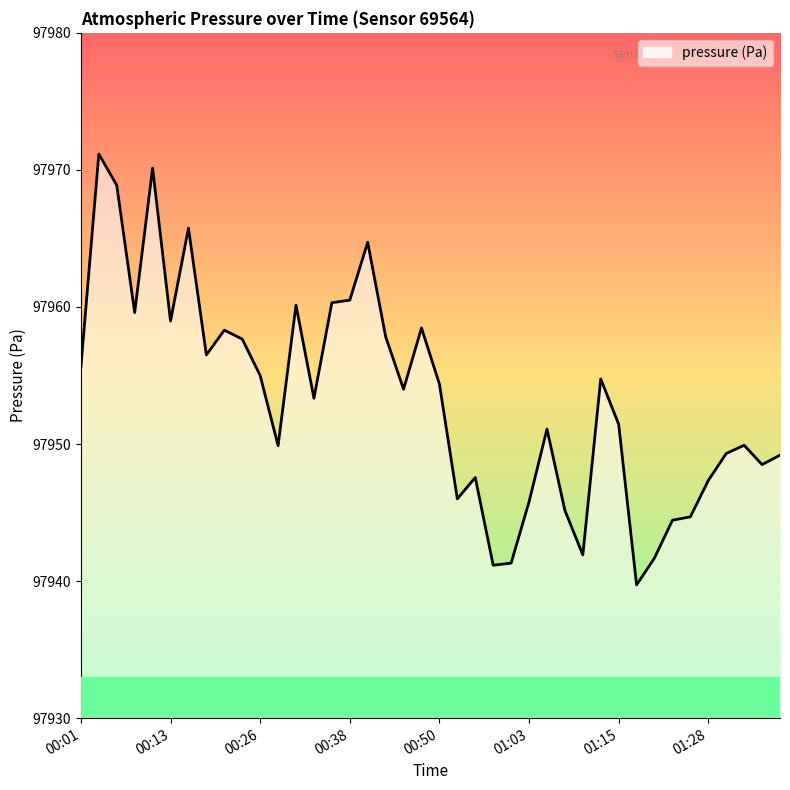

What is the difference between the maximum and minimum values?

31.4